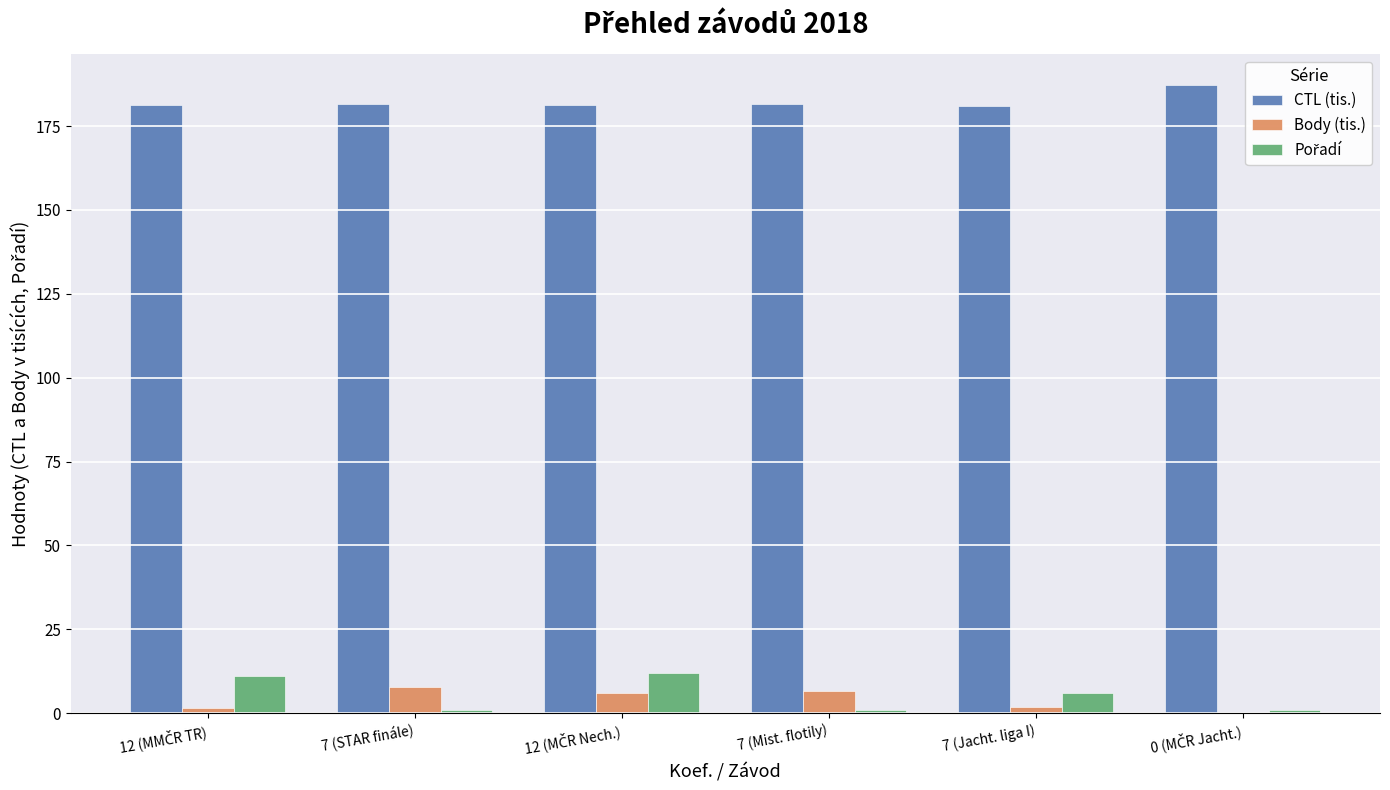

What is the sum of all CTL (tis.) values?

1094.0